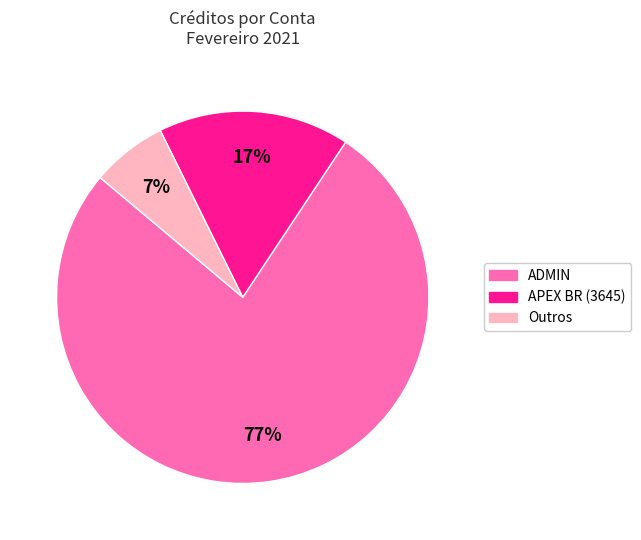

Is there any slice that represents more than half of the pie?

Yes